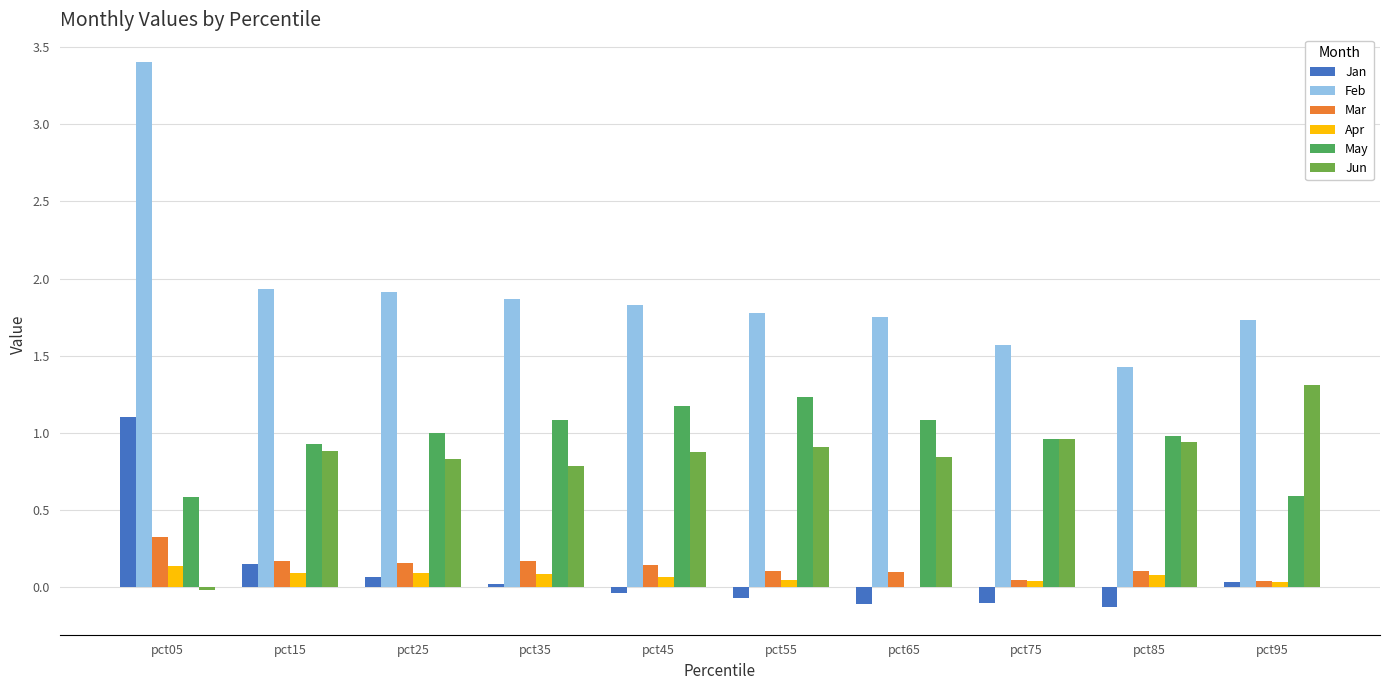

Between pct25 and pct15, which is larger?

pct15